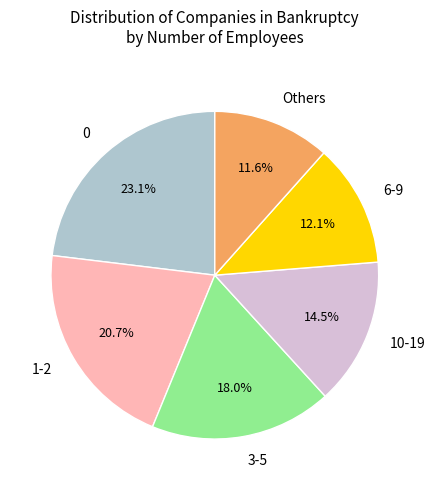

Rank the categories by value from lowest to highest.

Others, 6-9, 10-19, 3-5, 1-2, 0